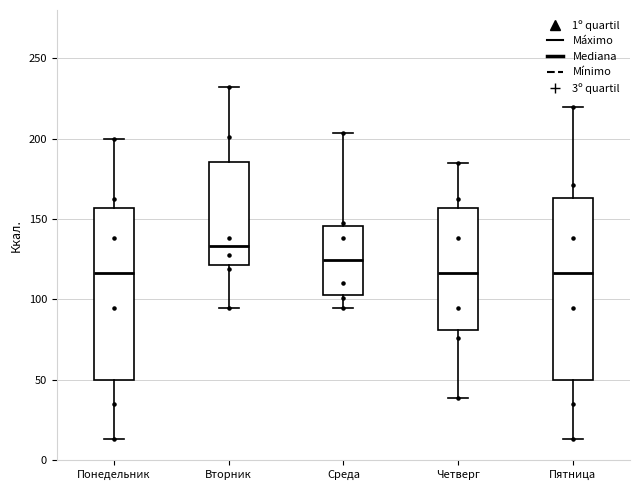

Which box has the highest median line?

Вторник